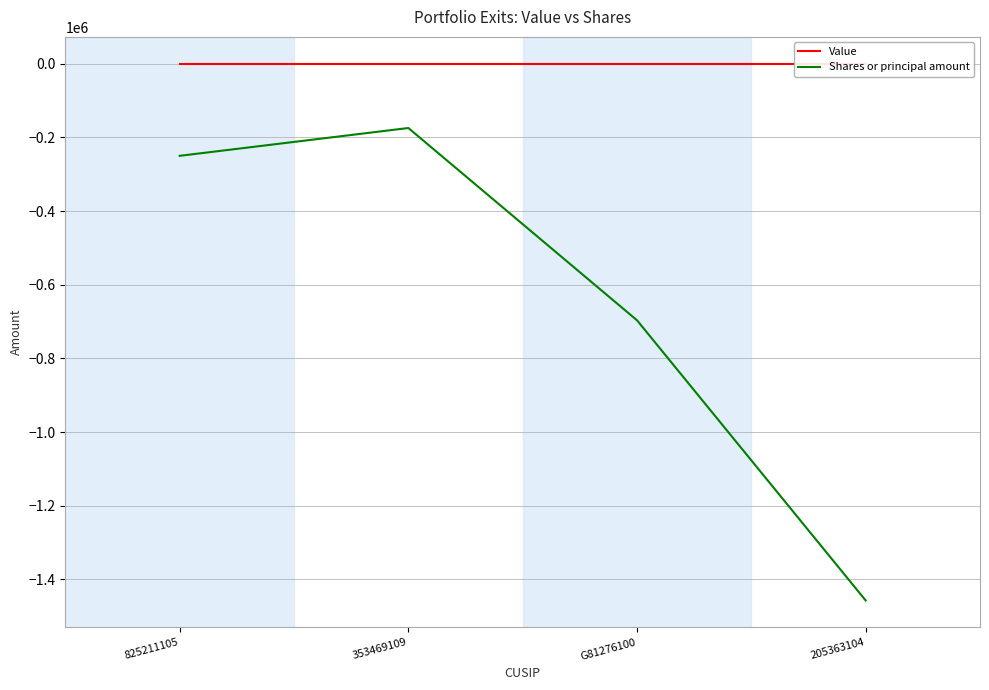

Where is the first local maximum for Shares or principal amount?

353469109